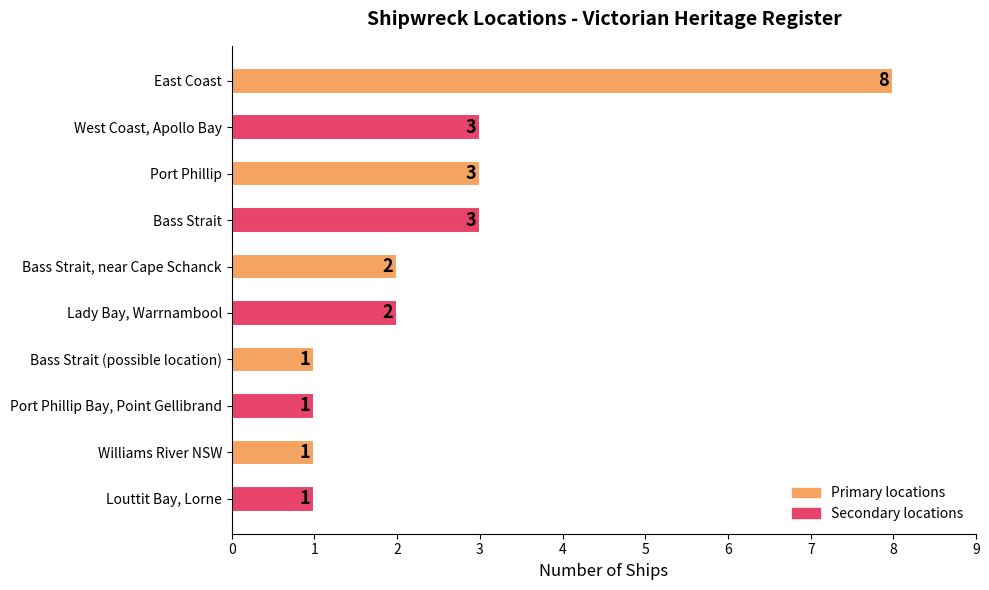

What is the difference between the maximum and minimum values?

7